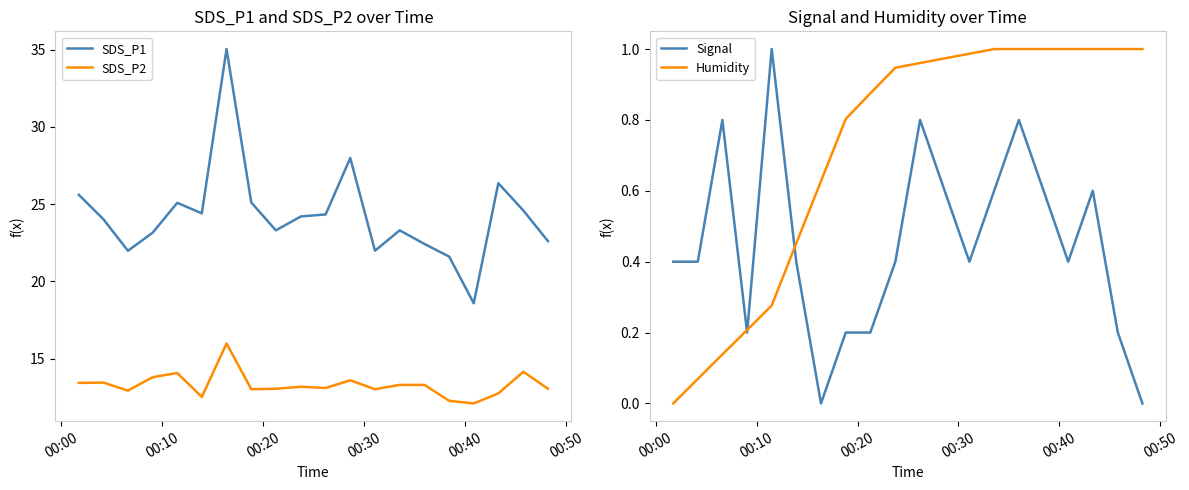

True or false: SDS_P2 and SDS_P1 cross at least once.

False